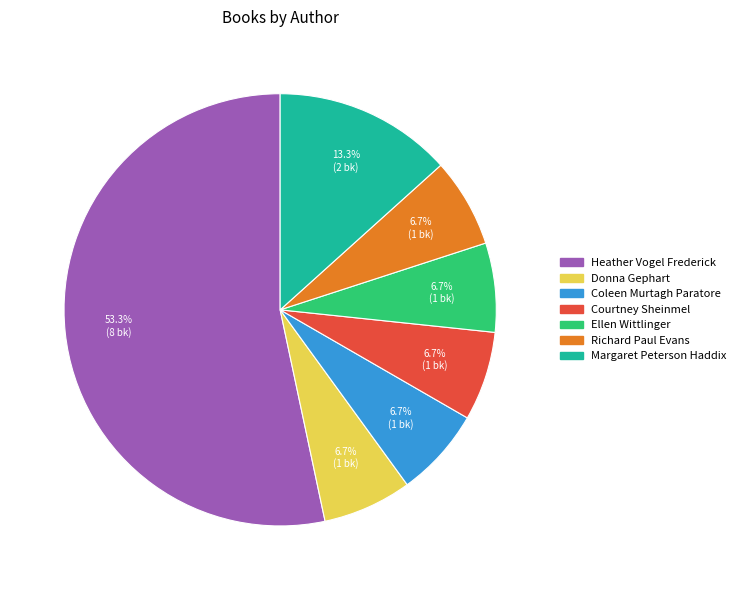

Do Courtney Sheinmel and Ellen Wittlinger together represent more than half of the pie?

No